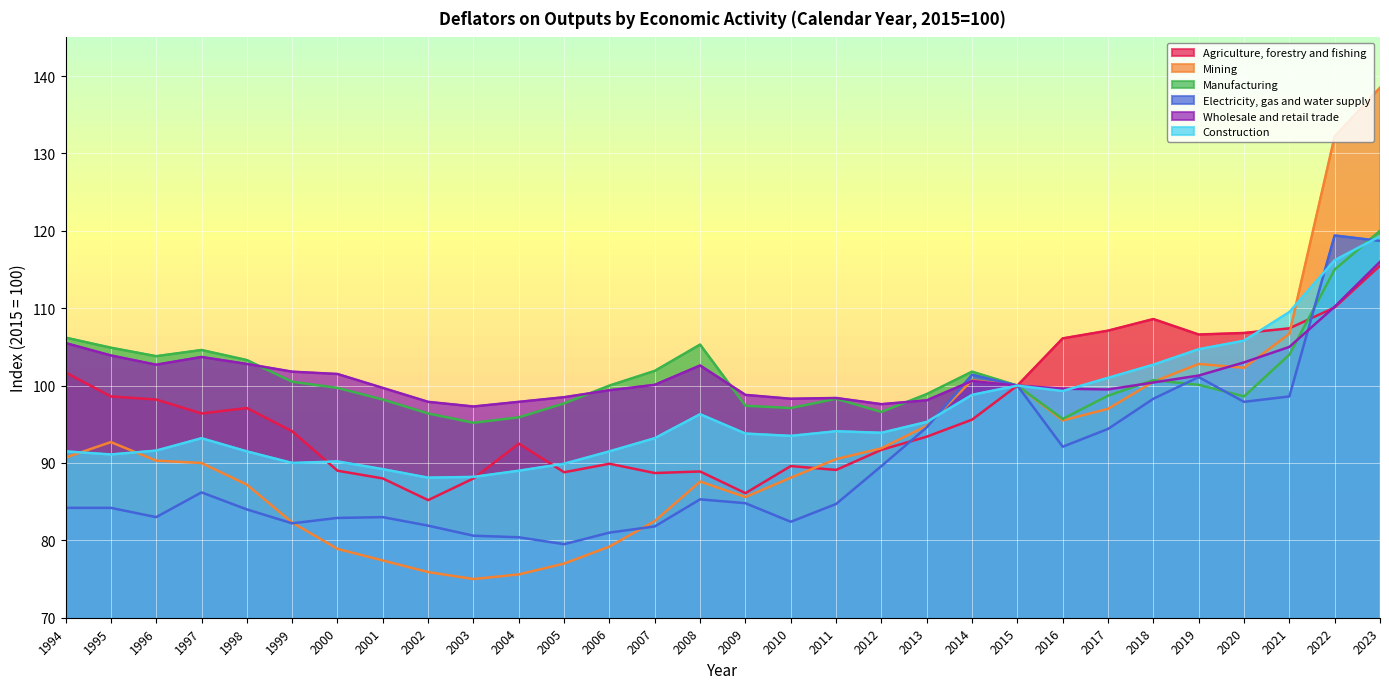

What are all the series names shown in the legend?

Agriculture, forestry and fishing, Mining, Manufacturing, Electricity, gas and water supply, Wholesale and retail trade, Construction